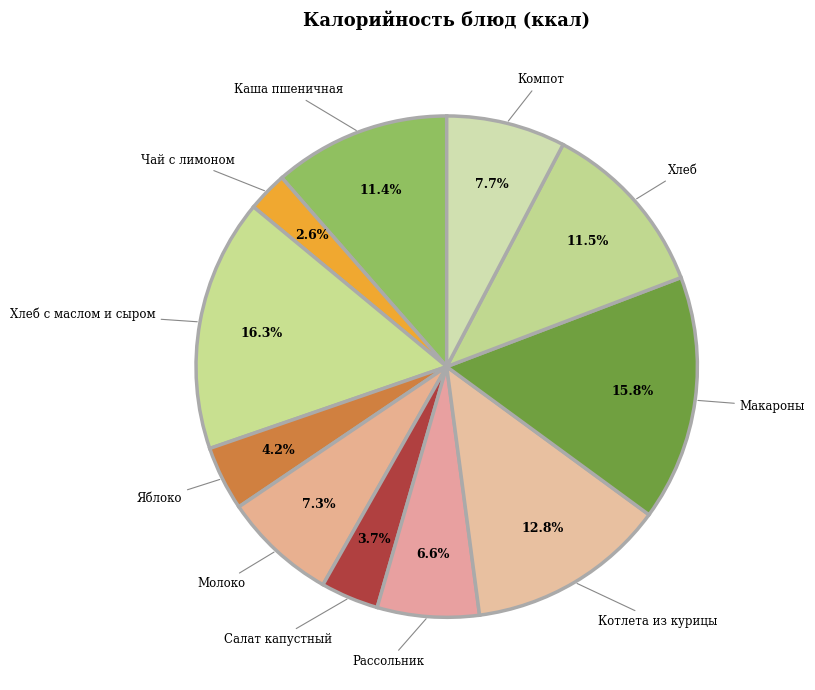

Count the number of slices in the pie.

11